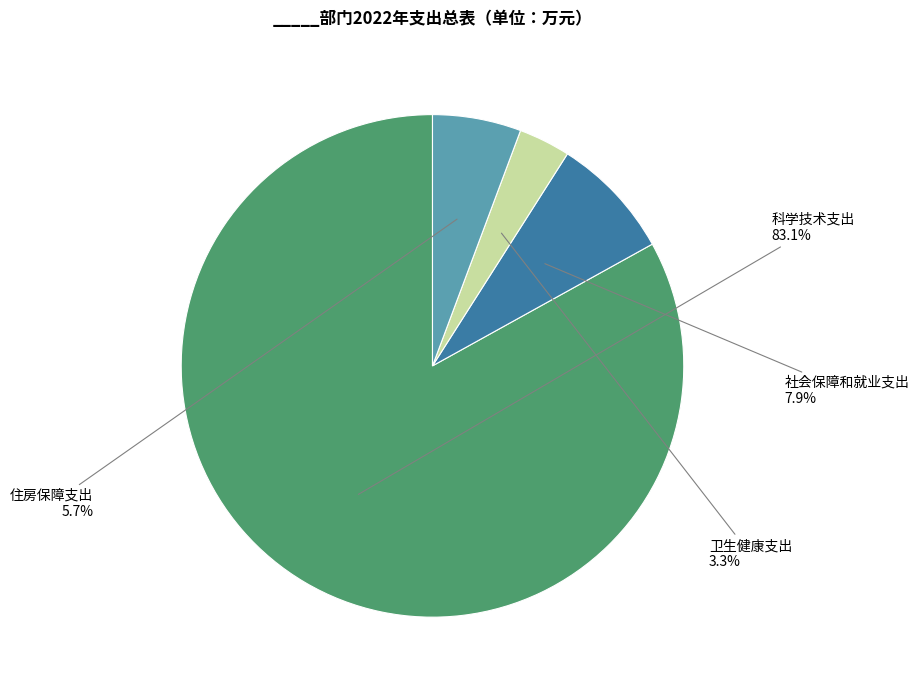

To the nearest percent, what percentage of the pie is 卫生健康支出?

3%